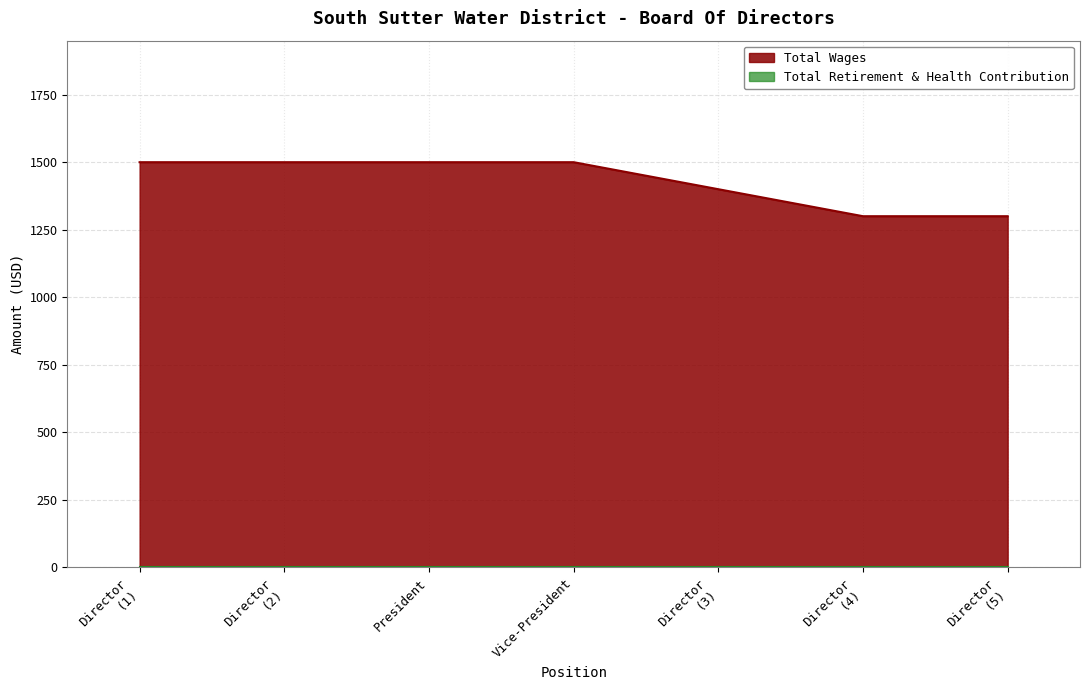

Reading left to right, extract all data points from this chart.

1500	1500	1500	1500	1400	1300	1300